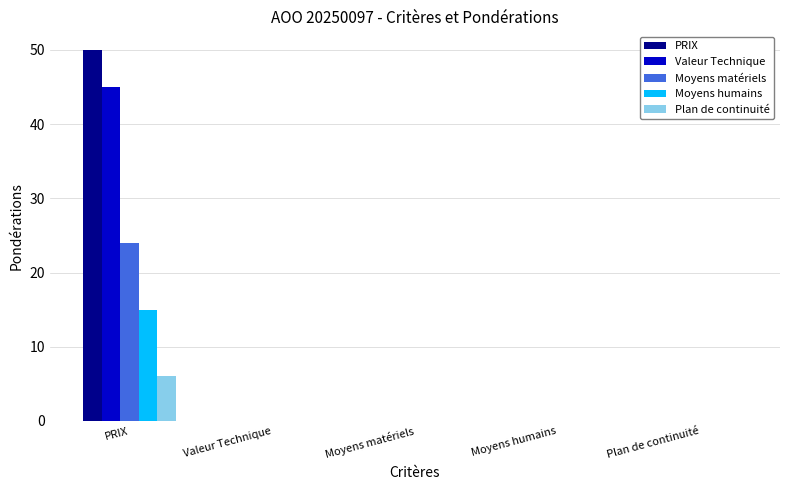

How many groups of bars are there?

5